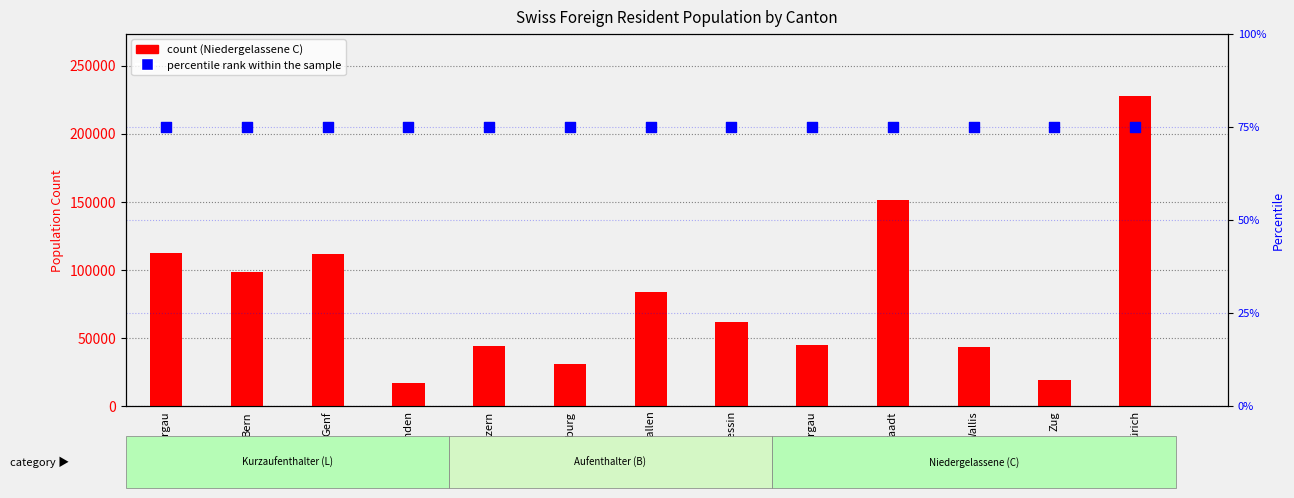

Which series has the largest total across all categories?

Niedergelassene (C)